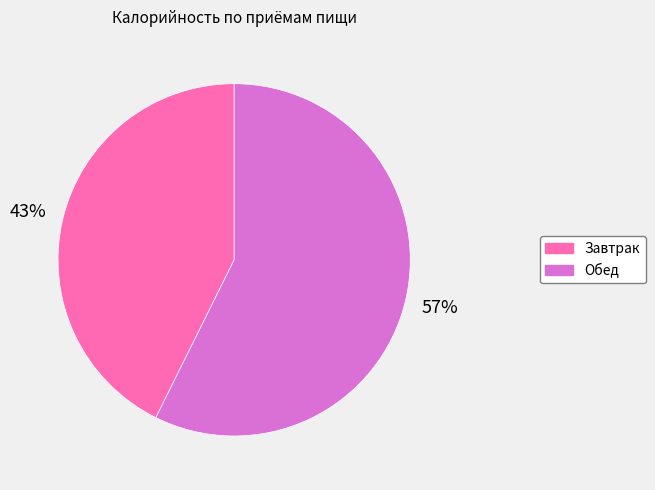

Between Обед and Завтрак, which is larger?

Обед